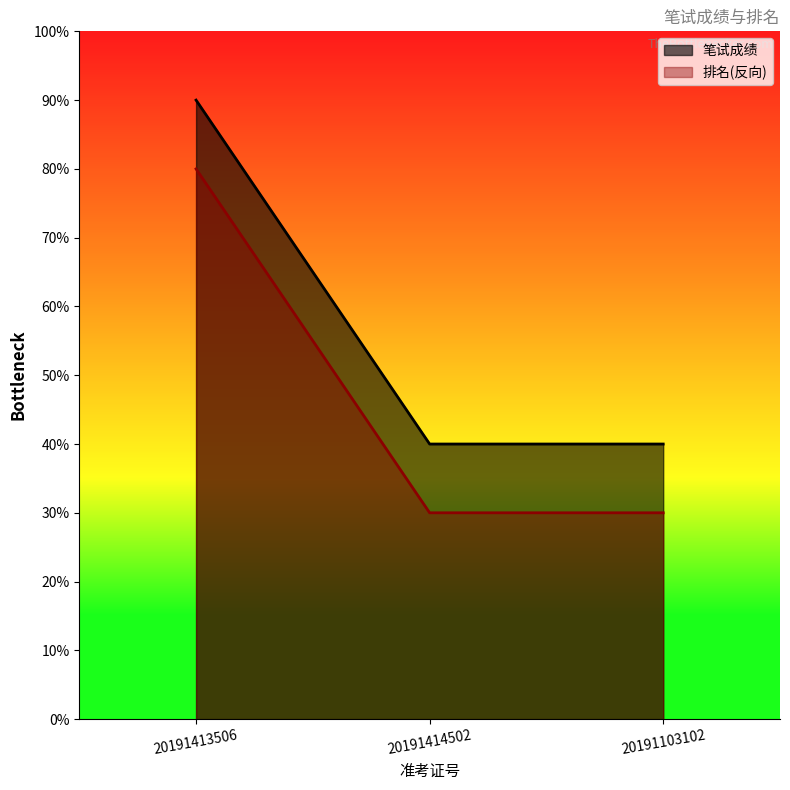

Reading left to right, list all the values displayed in this chart.

笔试成绩: 20191413506=80.0	20191414502=30.0	20191103102=30.0
排名: 20191413506=90.0	20191414502=40.0	20191103102=40.0